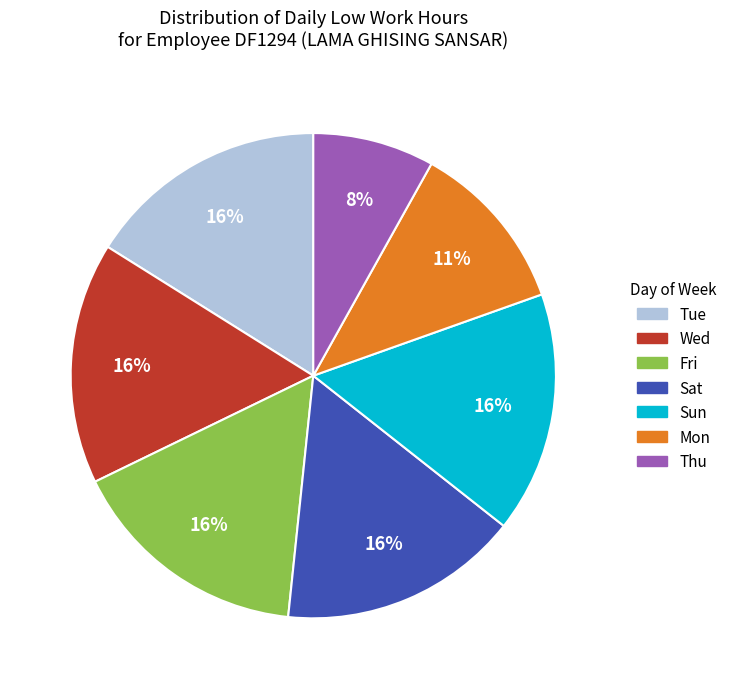

Does any single category account for the majority?

No